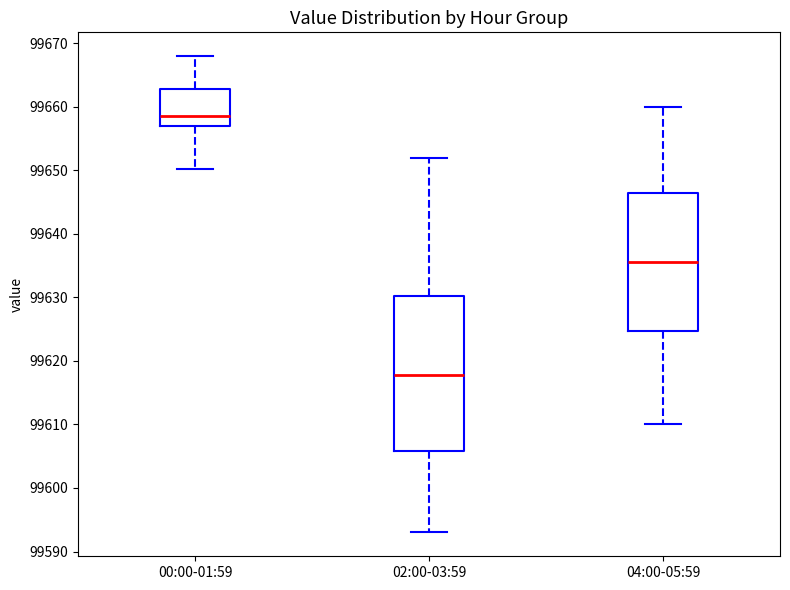

Comparing the boxes themselves (not the whiskers), which one is the tallest?

02:00-03:59